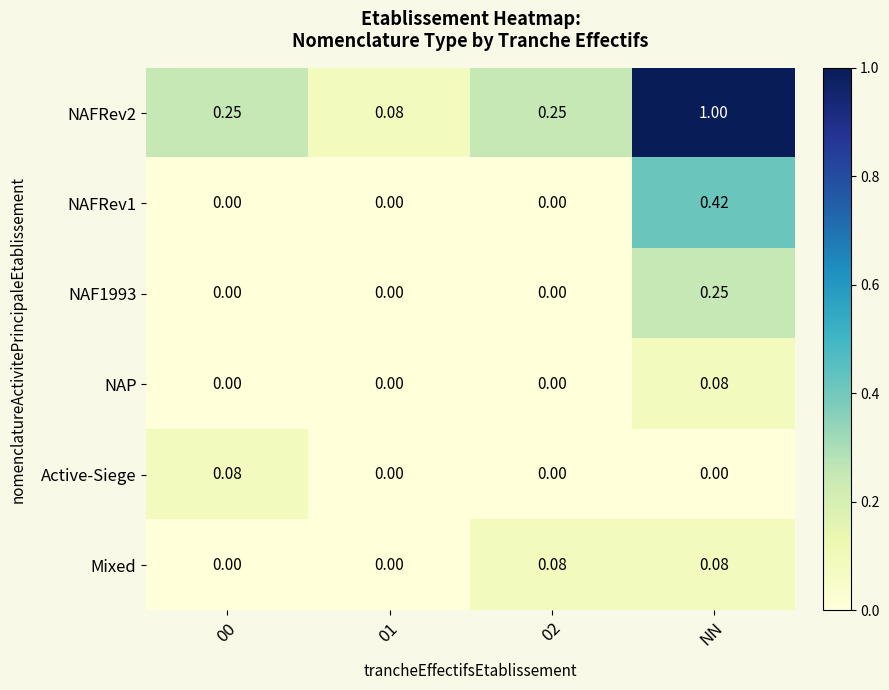

At which label does NAFRev1 reach its peak?

NN